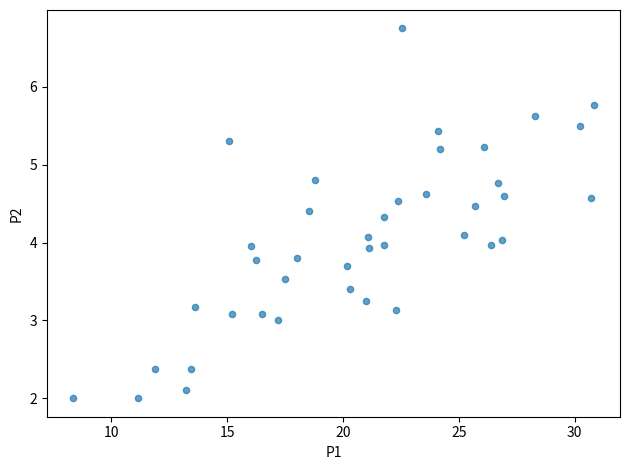

What is the range of X values (max minus min)?

22.5